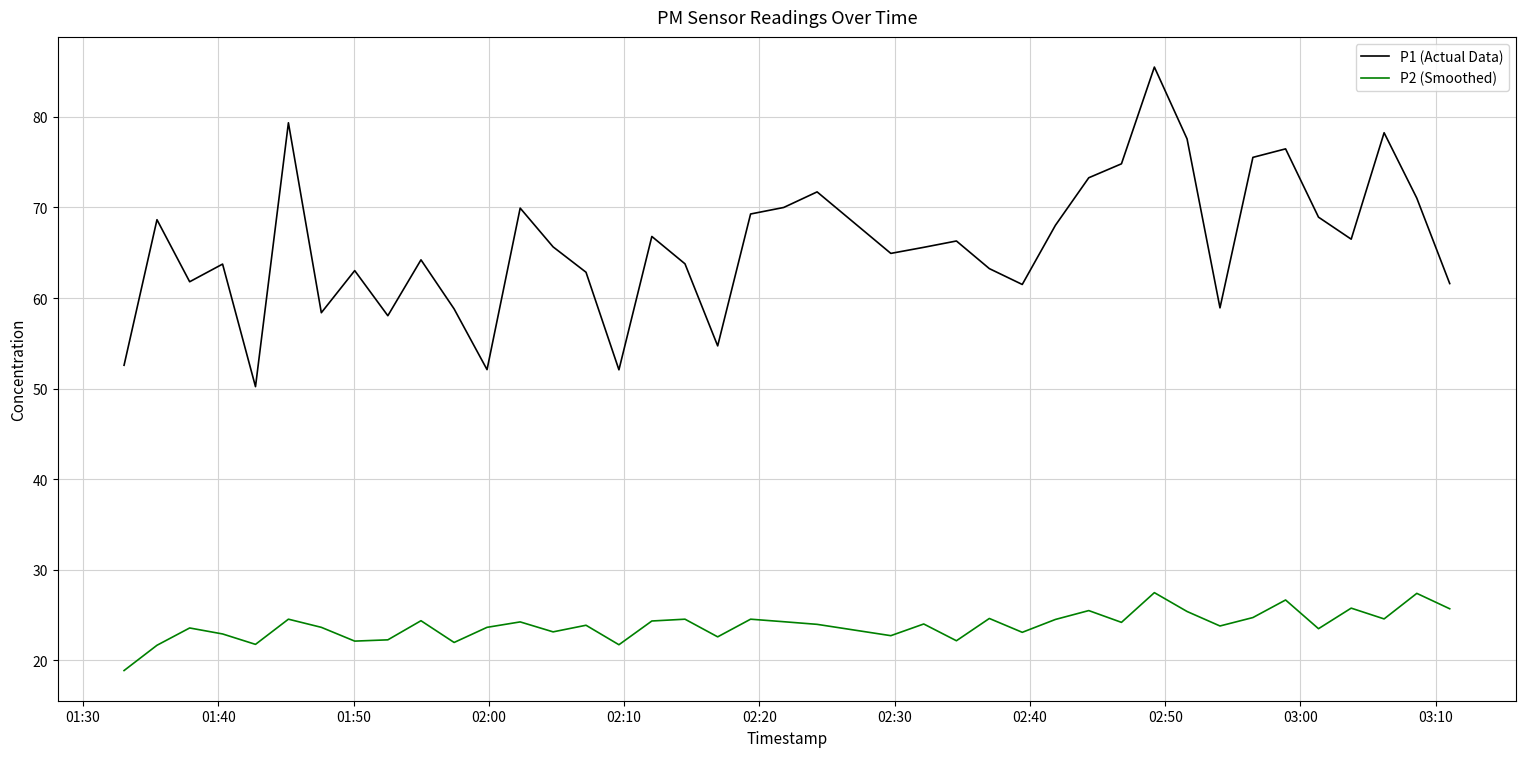

How many lines are shown in the chart?

2